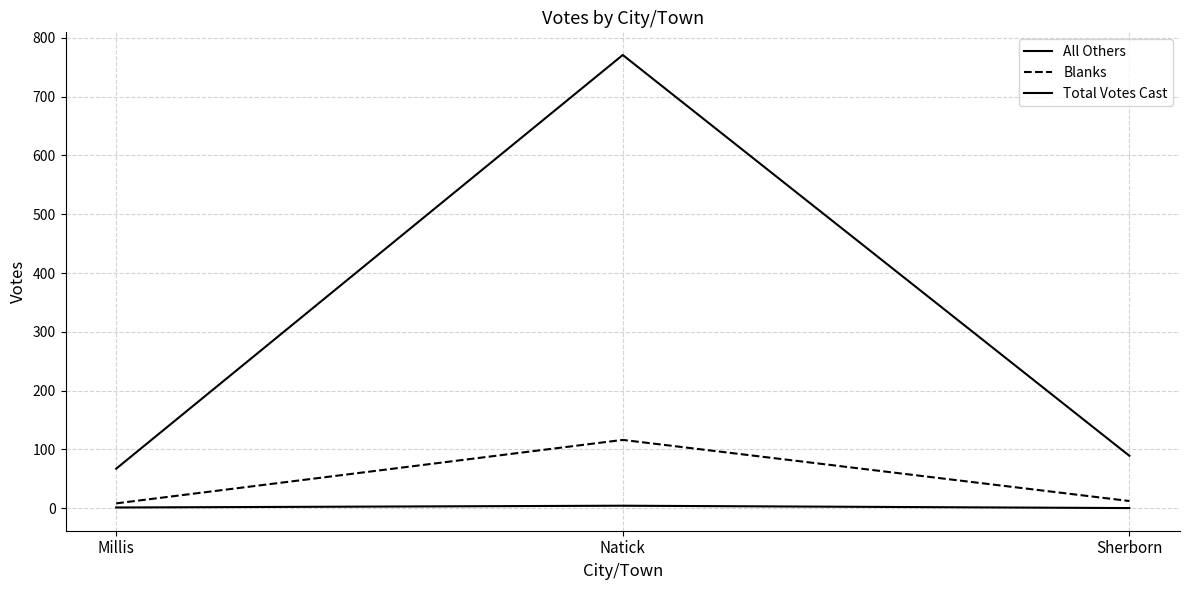

Is it true that Total Votes Cast equals 771 at Natick?

True